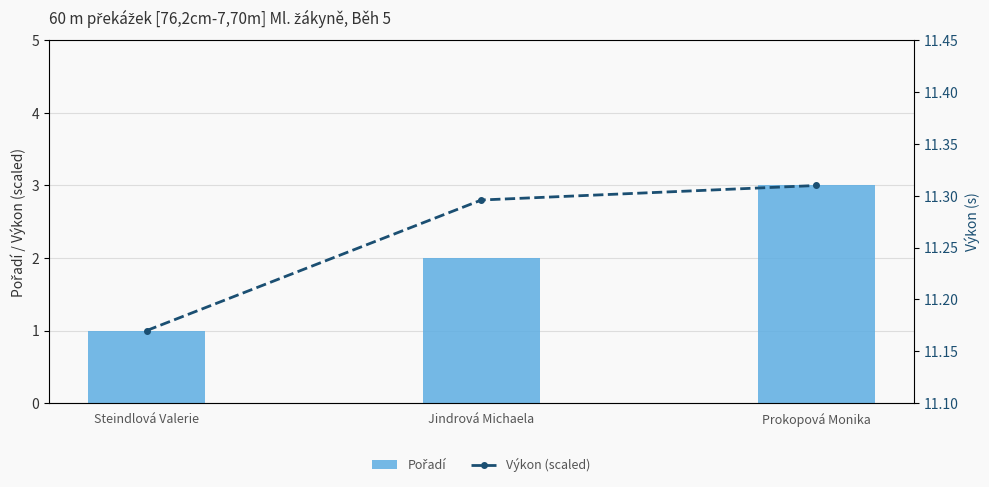

How many Pořadí values are between 1 and 3?

3